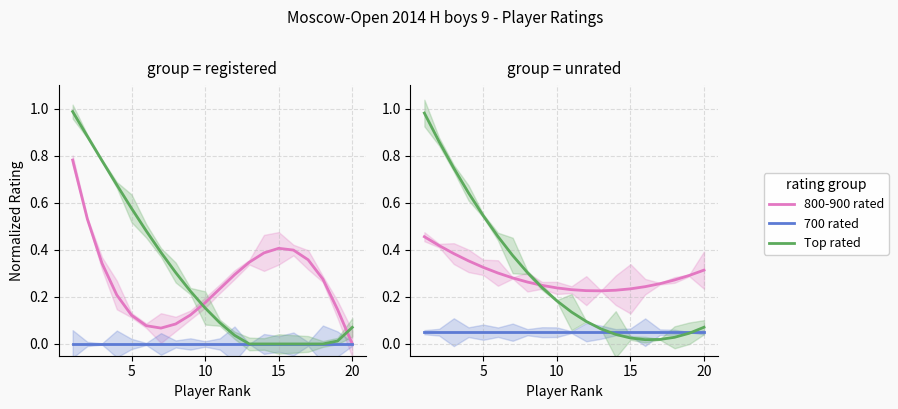

What is the difference between the highest and lowest values at 12?

0.2